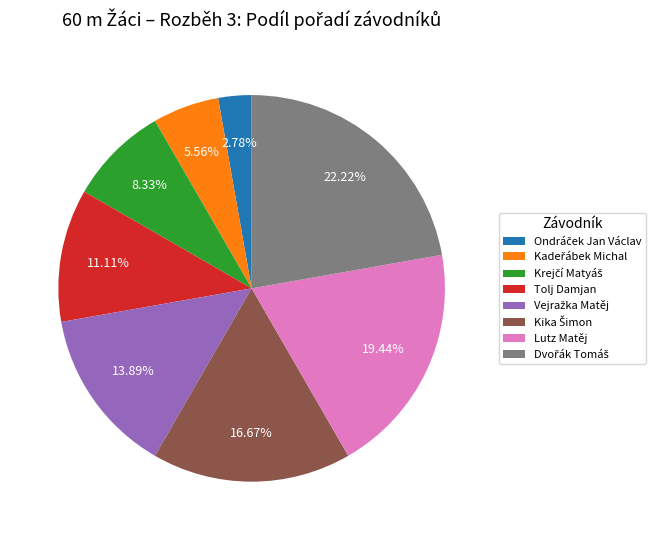

Is there a majority slice in this chart?

No